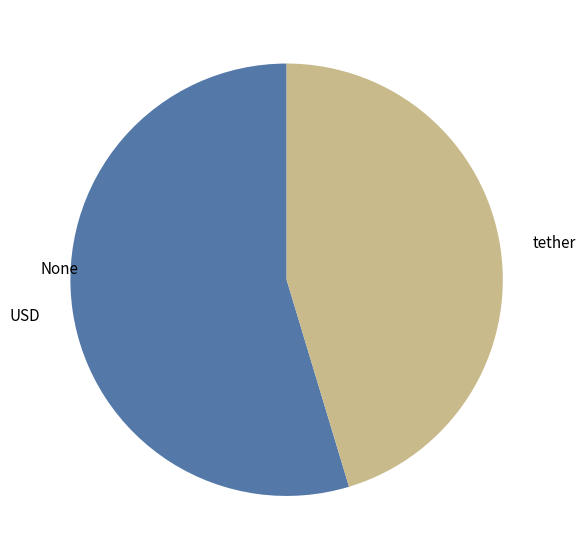

What is the majority slice?

USD